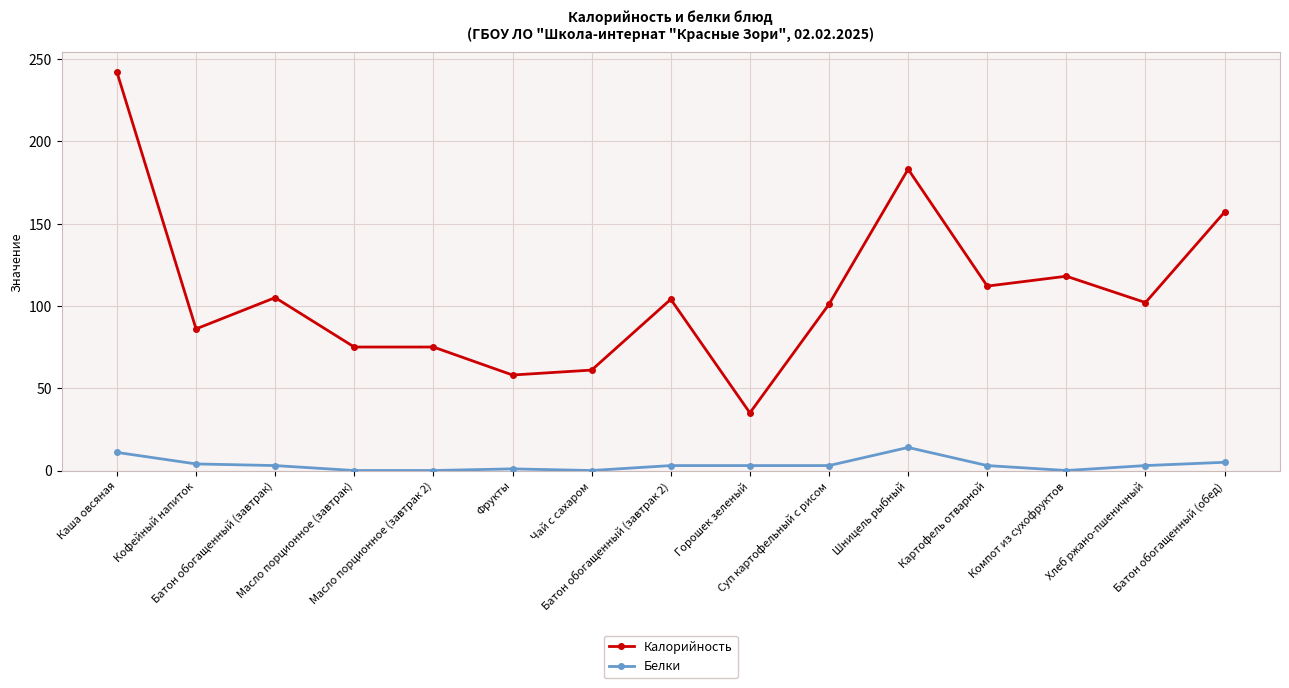

Rank the series by their maximum value, from lowest to highest.

Белки, Калорийность